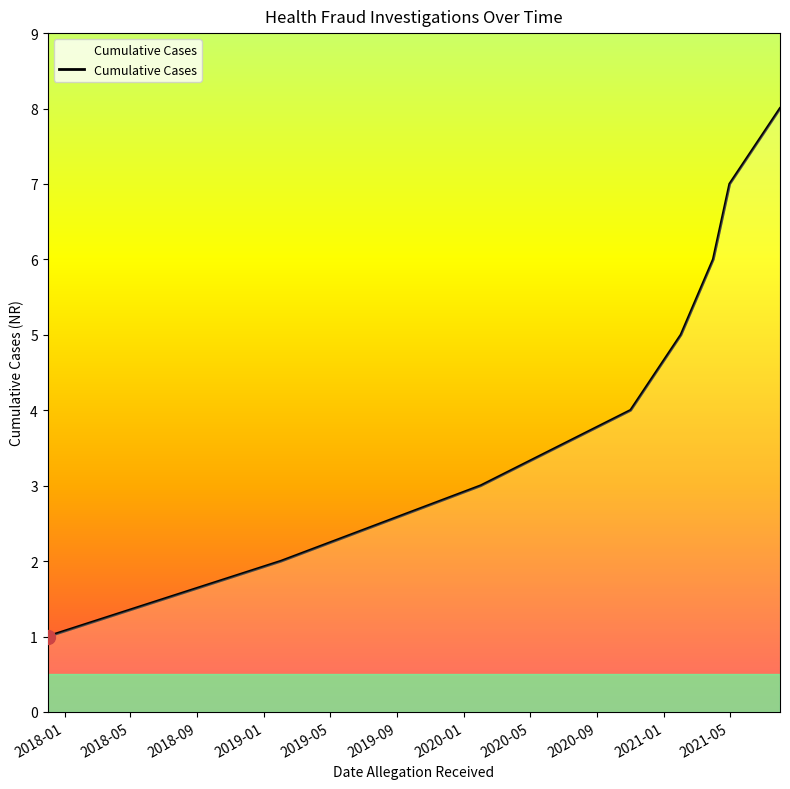

What is the greatest value displayed?

8